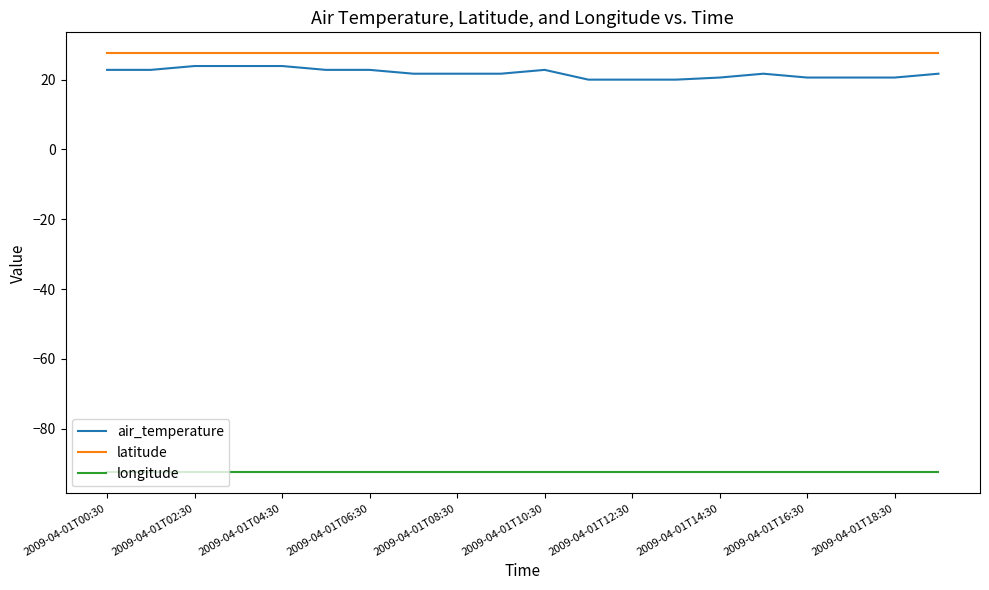

Which series has the largest total across all categories?

latitude